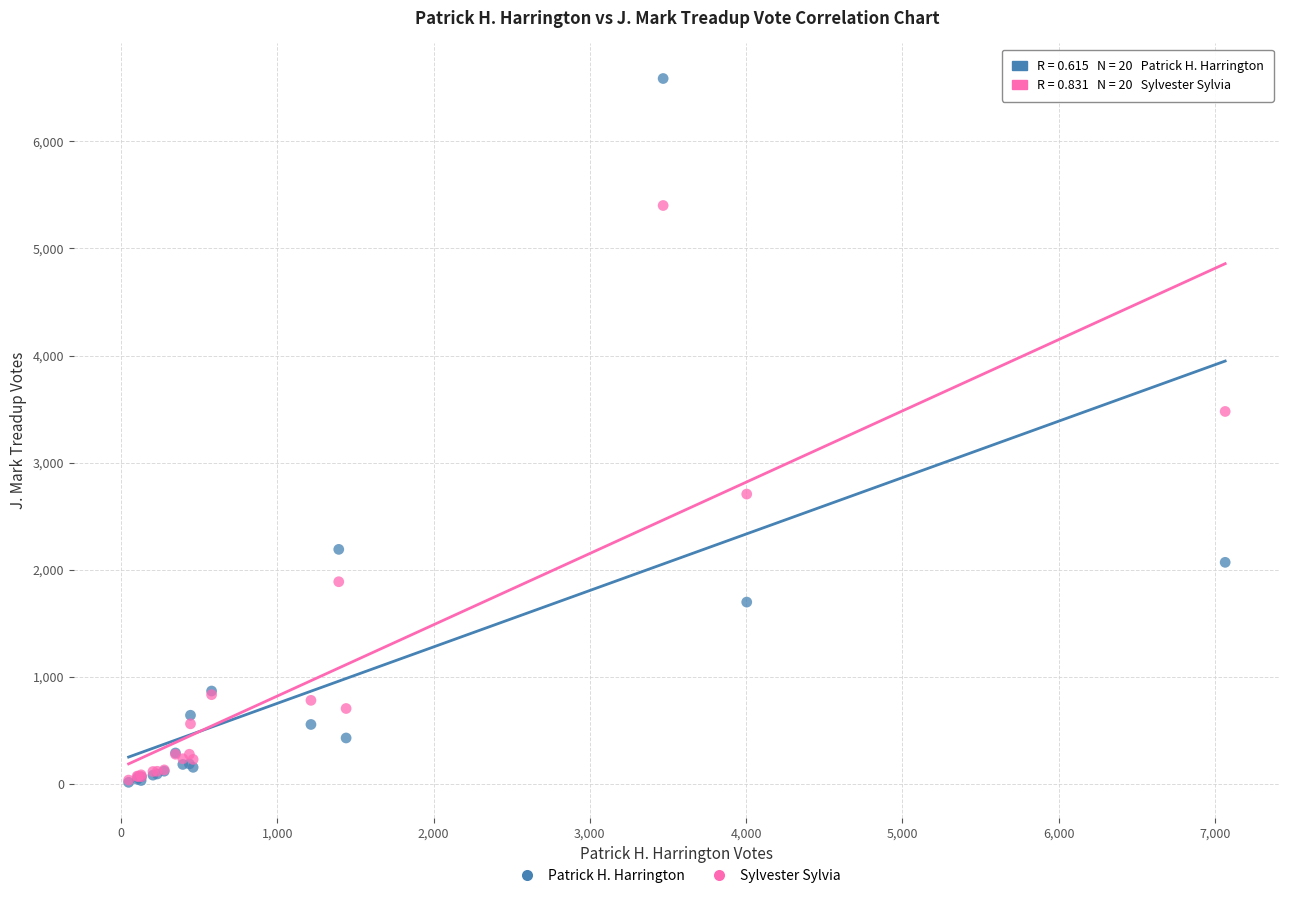

Across all series, what Y value is closest to 3301?

3478